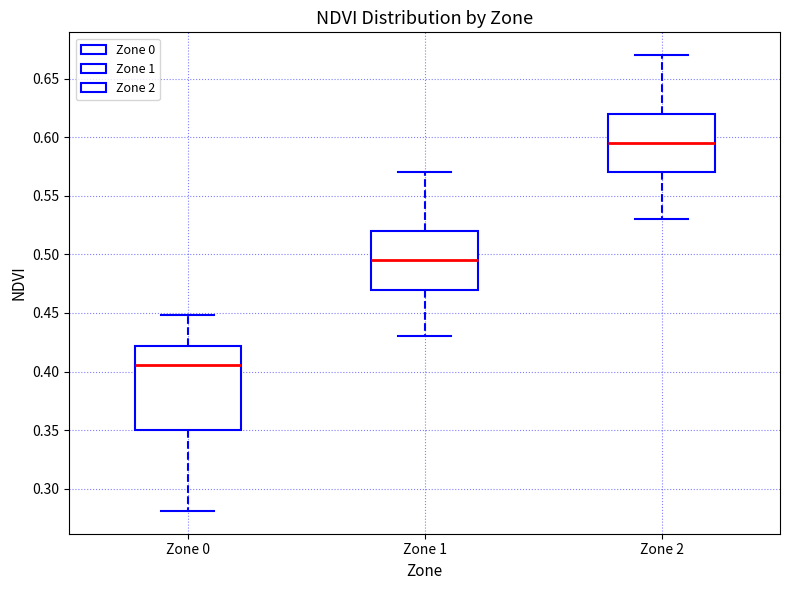

Where does the lower whisker of the box for Zone 0 end on the y-axis? The values are not printed on the chart, so give them approximately, as read against the axis.

0.280